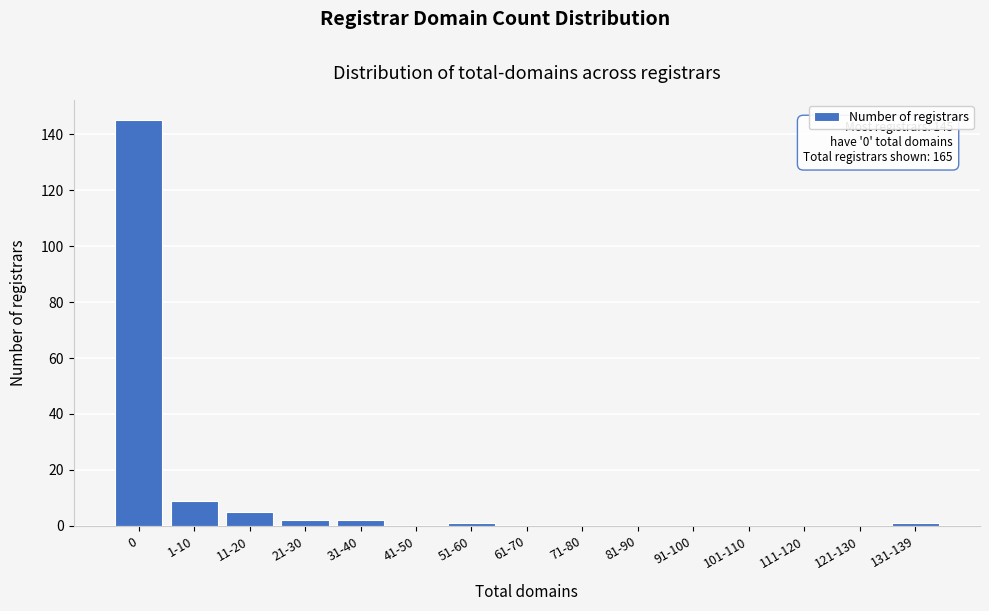

Reading left to right, transcribe all the data shown in this chart.

0=145	1-10=9	11-20=5	21-30=2	31-40=2	41-50=0	51-60=1	61-70=0	71-80=0	81-90=0	91-100=0	101-110=0	111-120=0	121-130=0	131-139=1